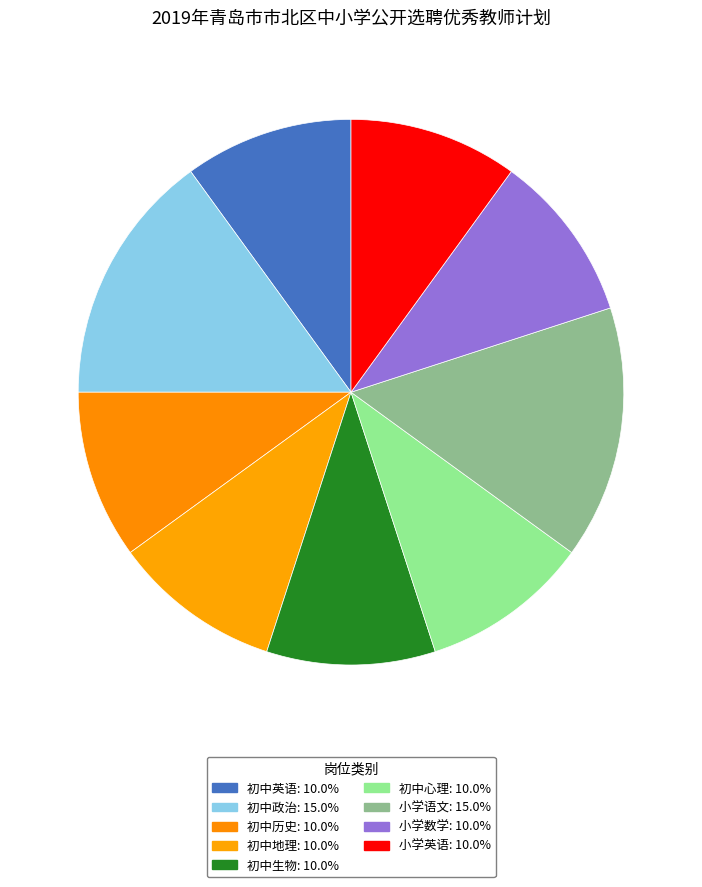

To the nearest percent, what portion does 初中心理 represent?

10%